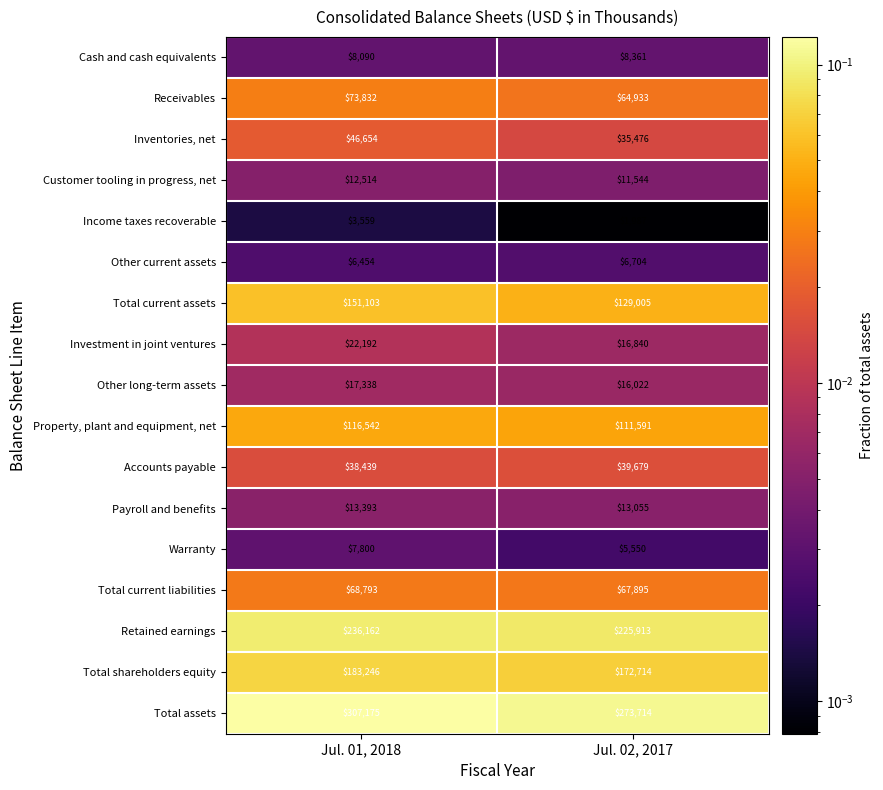

How many categories are shown in the chart?

2